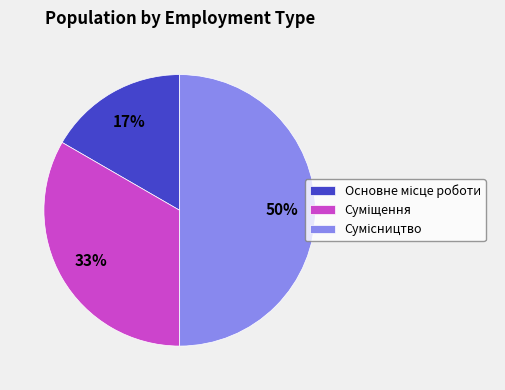

To the nearest percent, what is the average slice percentage?

33%